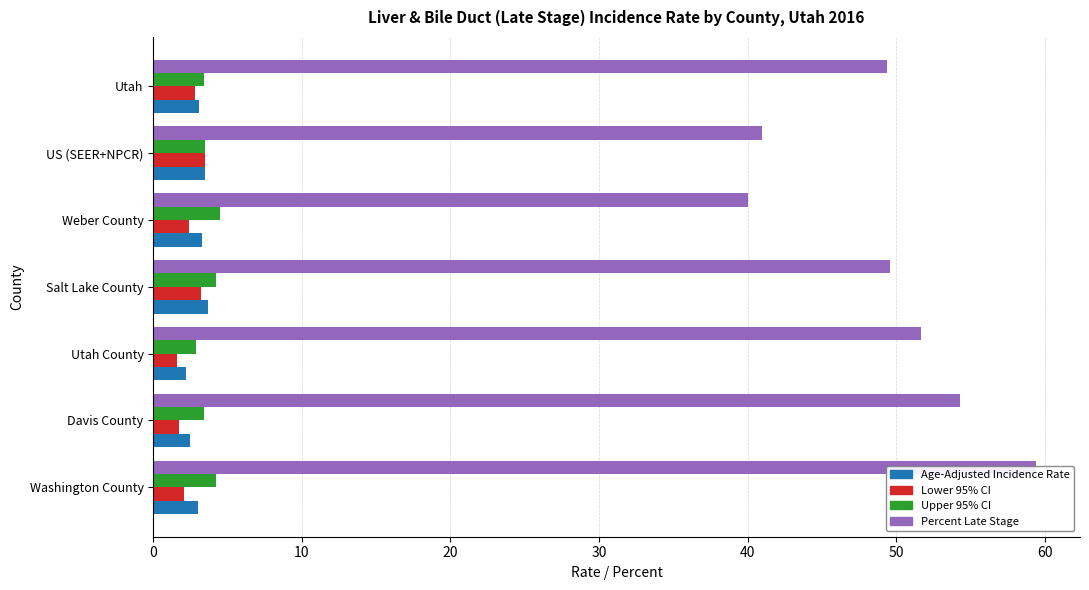

How many series are shown in this chart?

4